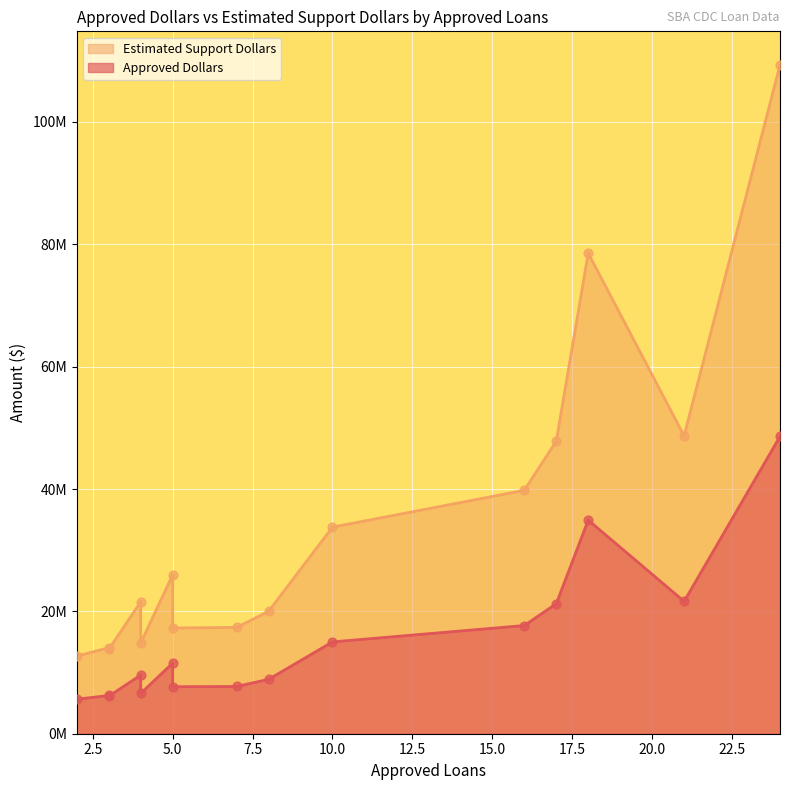

Which series reaches the maximum Y coordinate?

Estimated Support Dollars